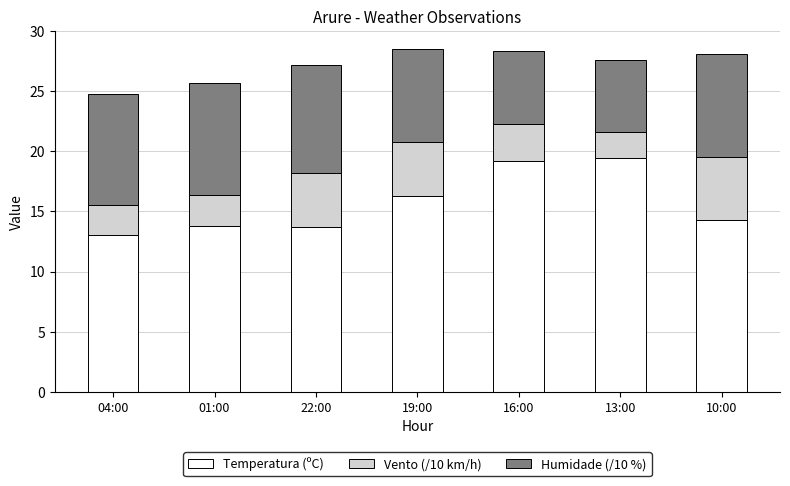

True or false: Temperatura (ºC) has a value of 25.8 at 16:00.

False